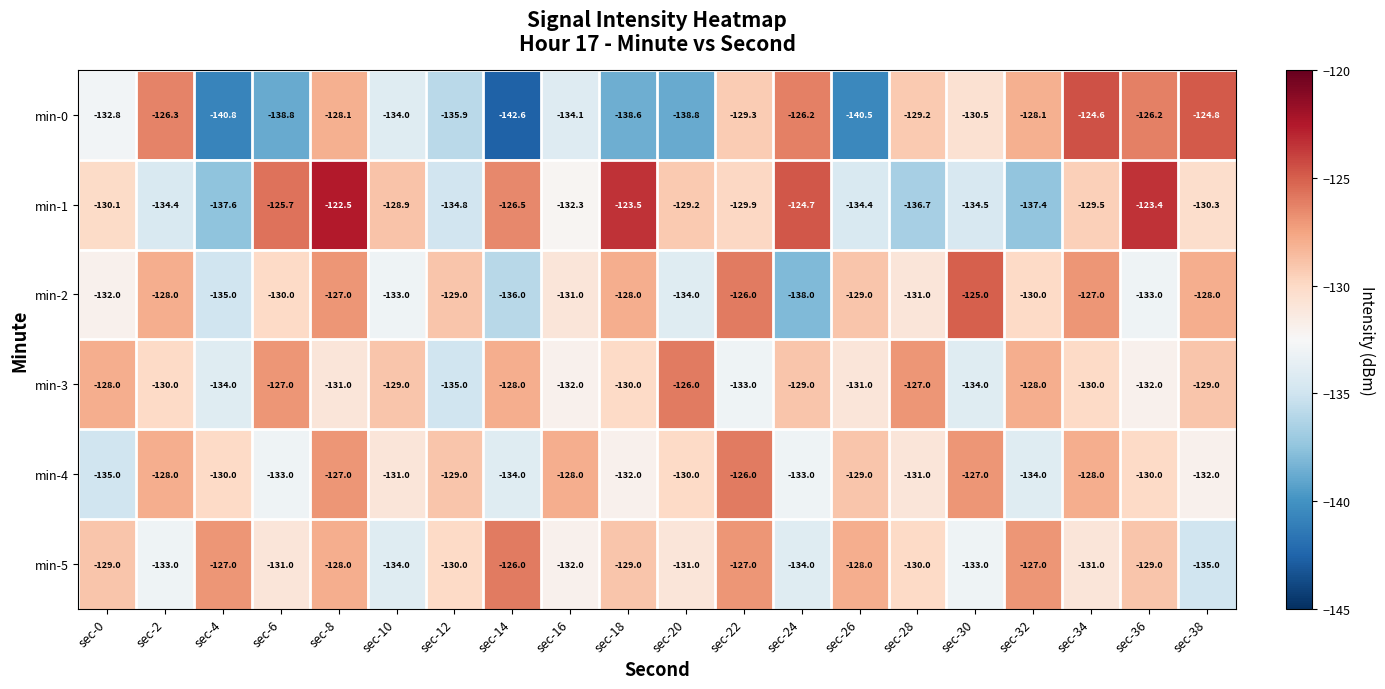

What is the average value of the min-4 series?

-130.3